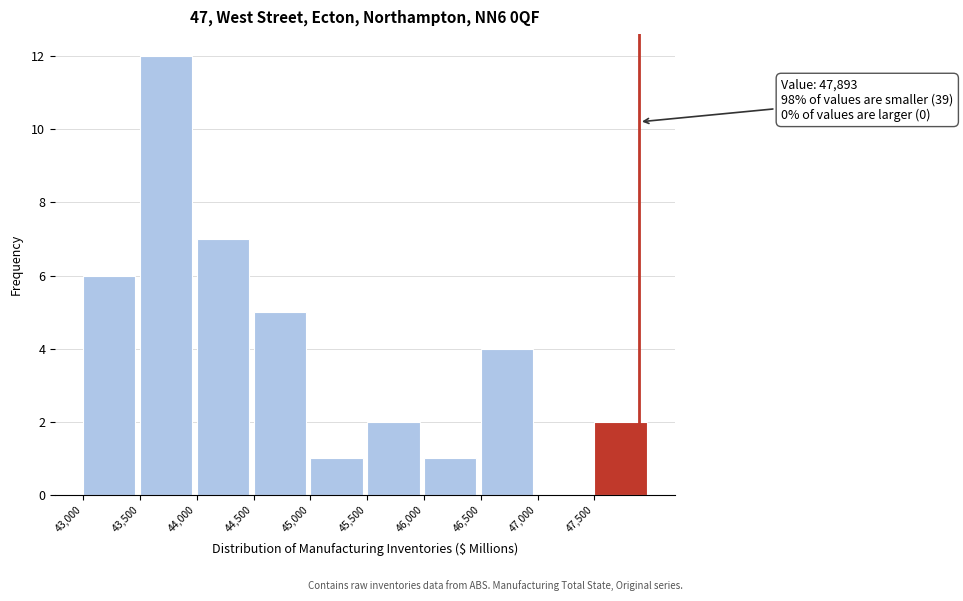

Which range on the x-axis has the tallest bar?

43500 to 44000